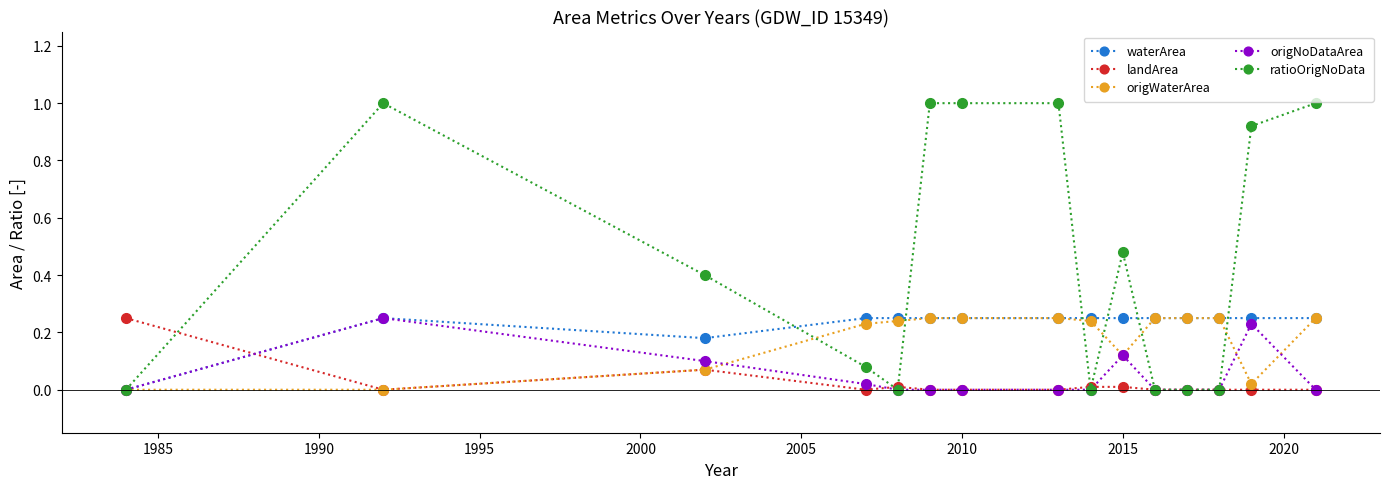

At how many categories does at least one series exceed 0?

15